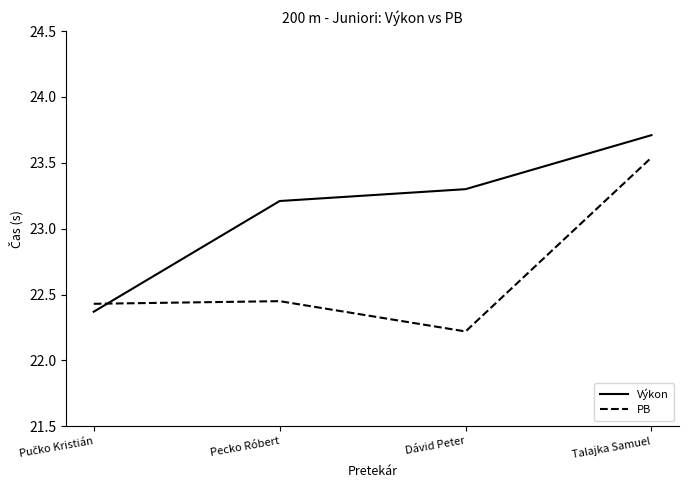

What is the total value across all series at Dávid Peter?

45.5